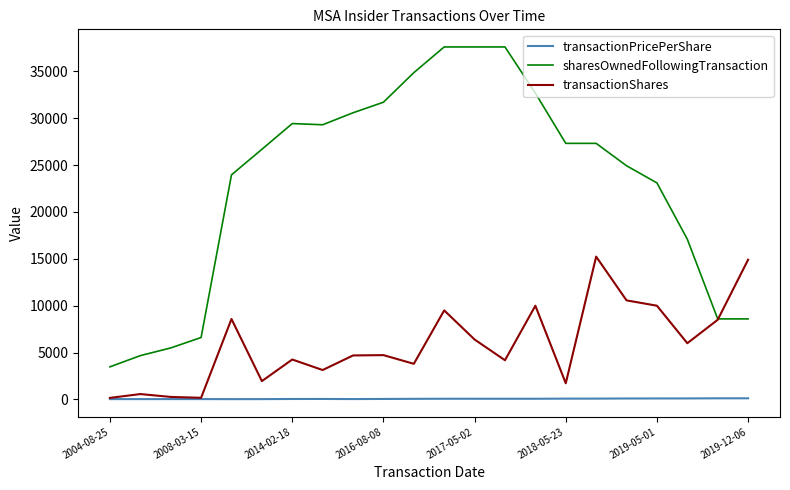

True or false: sharesOwnedFollowingTransaction and transactionPricePerShare intersect in this chart.

False